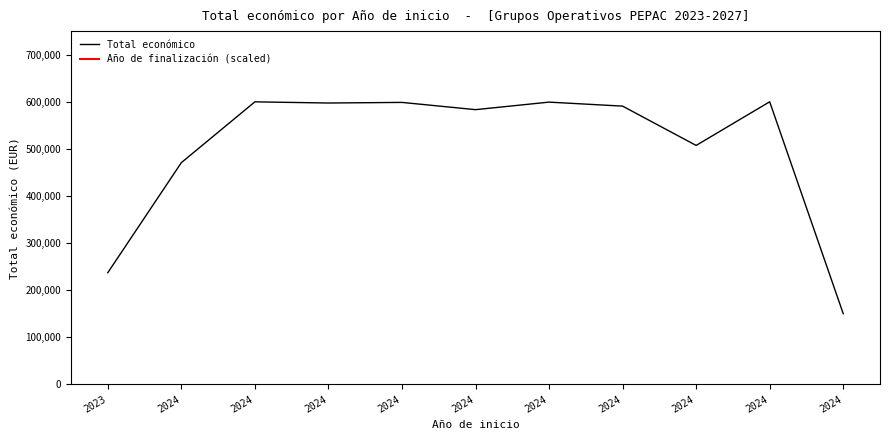

How many points are higher than both their immediate neighbors (excluding endpoints)?

4